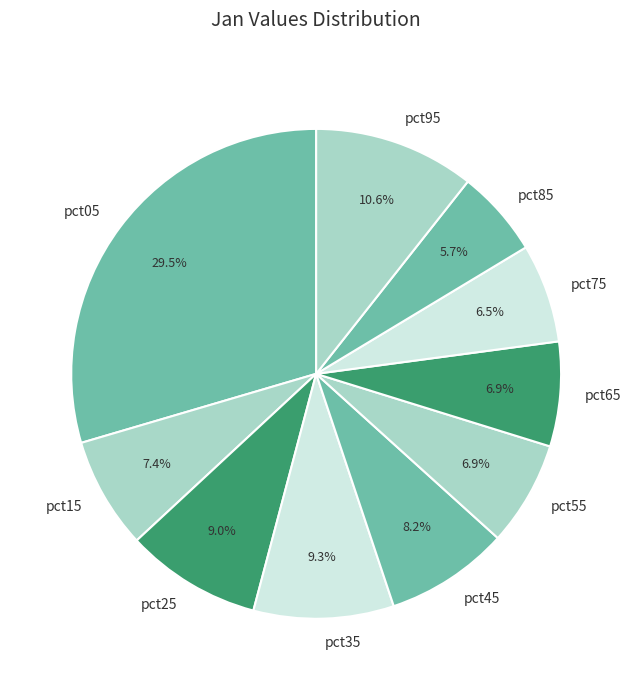

Which slice is the smallest?

pct85